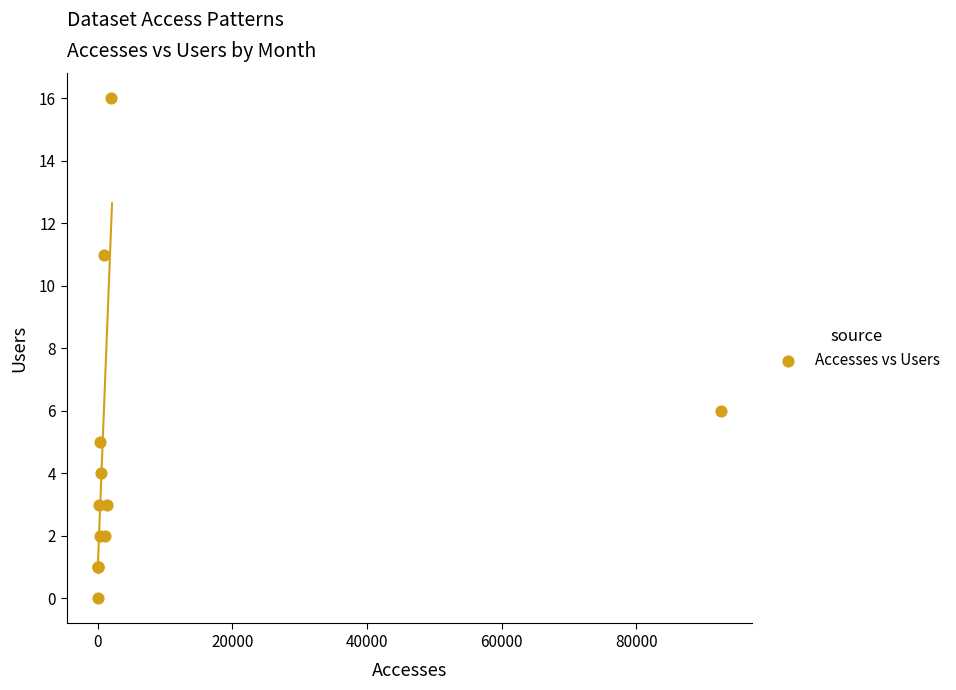

What Y value in the scatter plot is closest to 8?

6